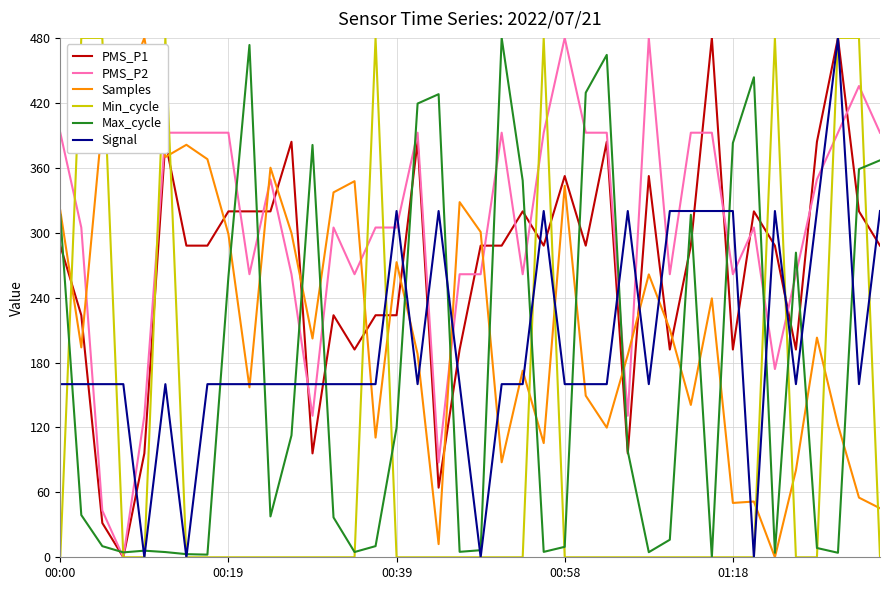

How many lines are shown in the chart?

6